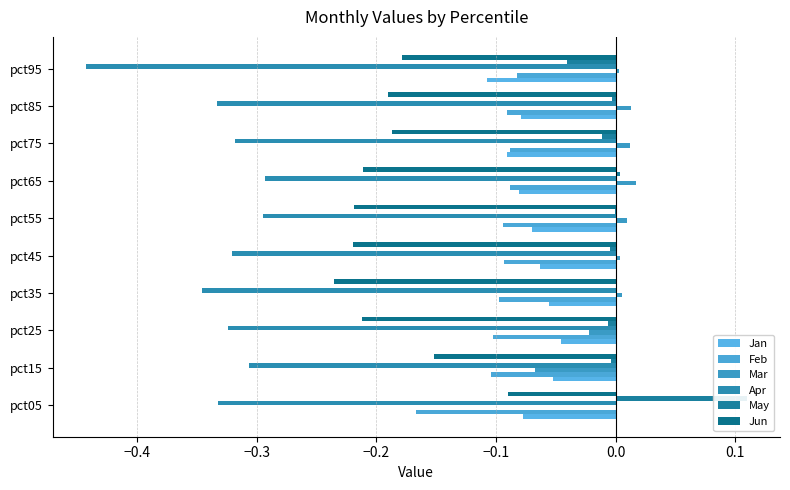

The value of Jun at pct25 is -0.1. True or false?

False